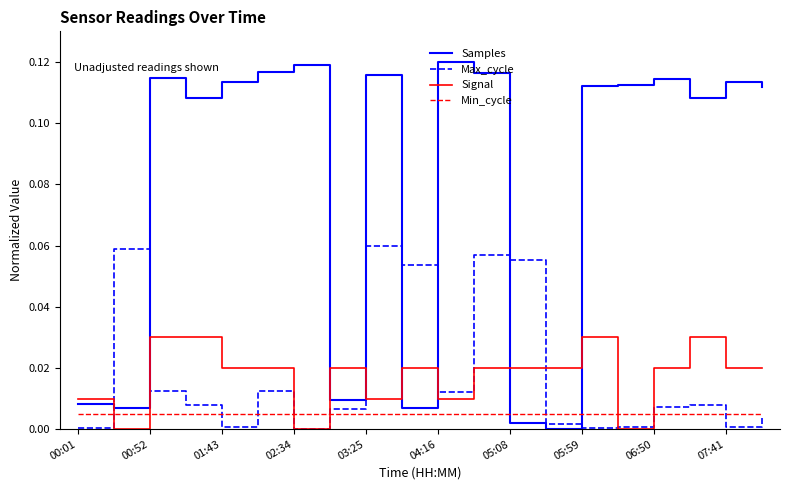

Which series has the largest total across all categories?

Samples